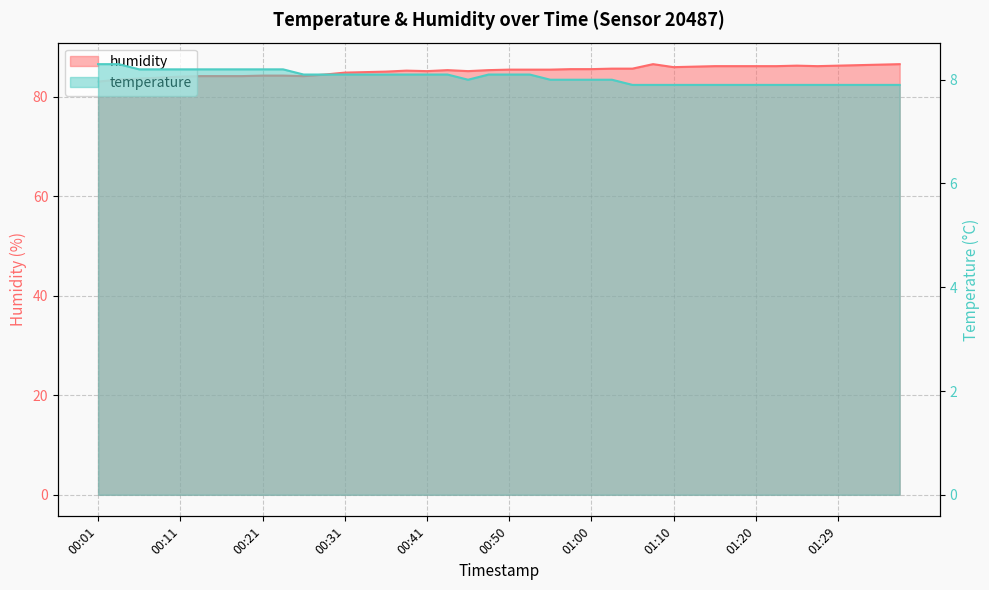

True or false: humidity and temperature cross at least once.

False